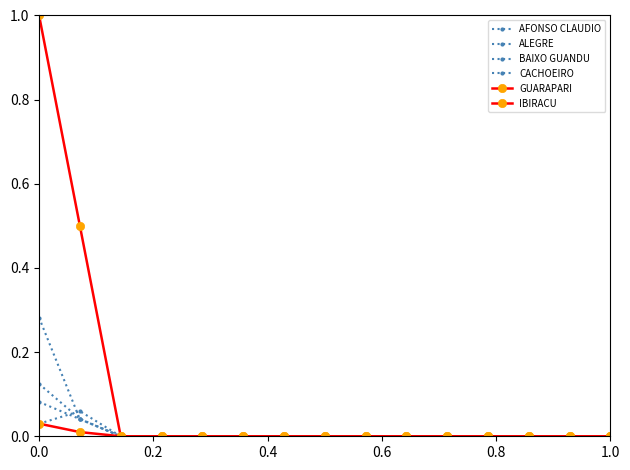

How many distinct data groups are displayed?

6